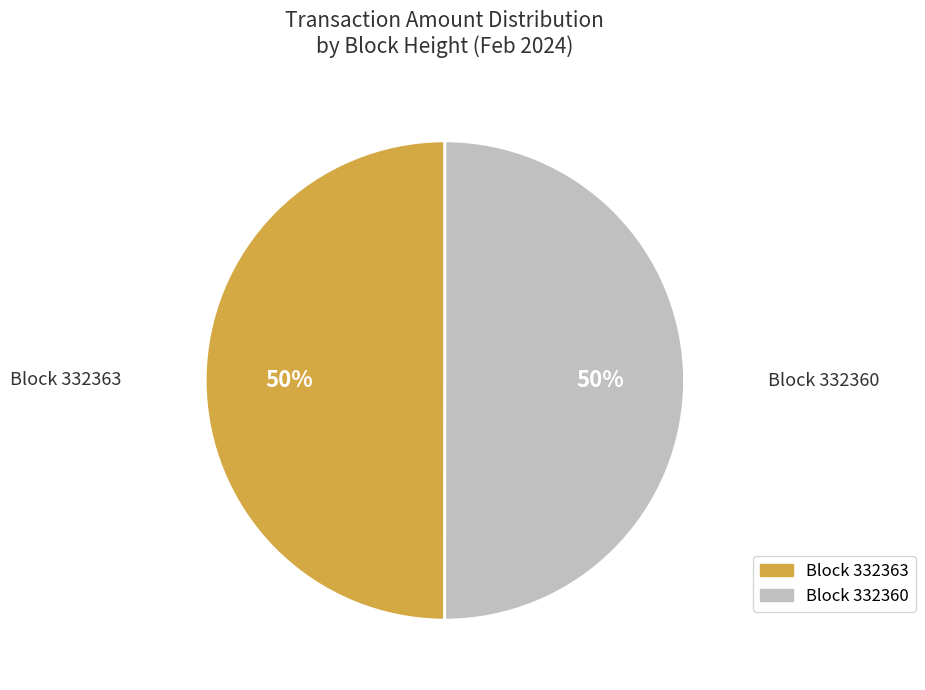

What percentage is the Block 332363 slice, to the nearest percent?

50%